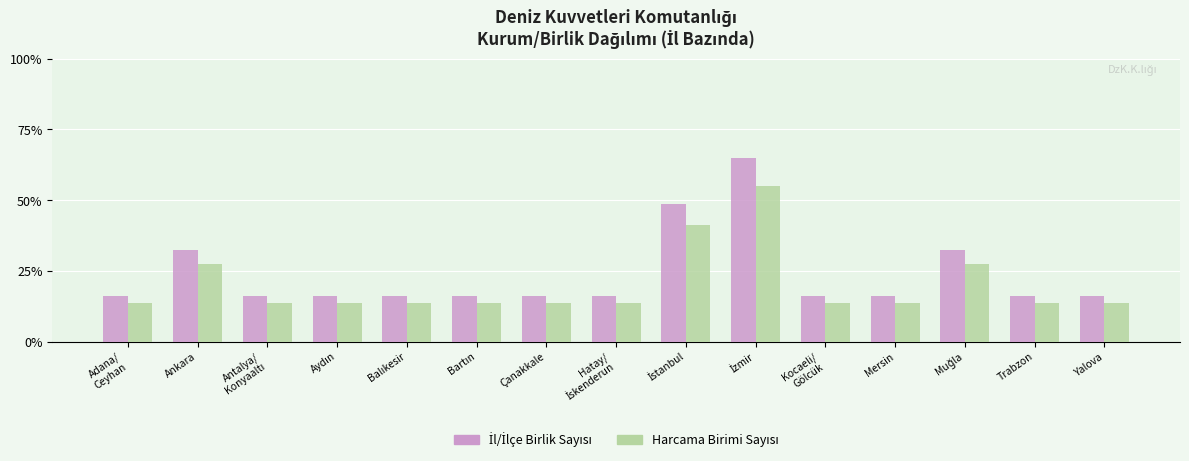

What is the label of the 15th bar from the left?

Yalova